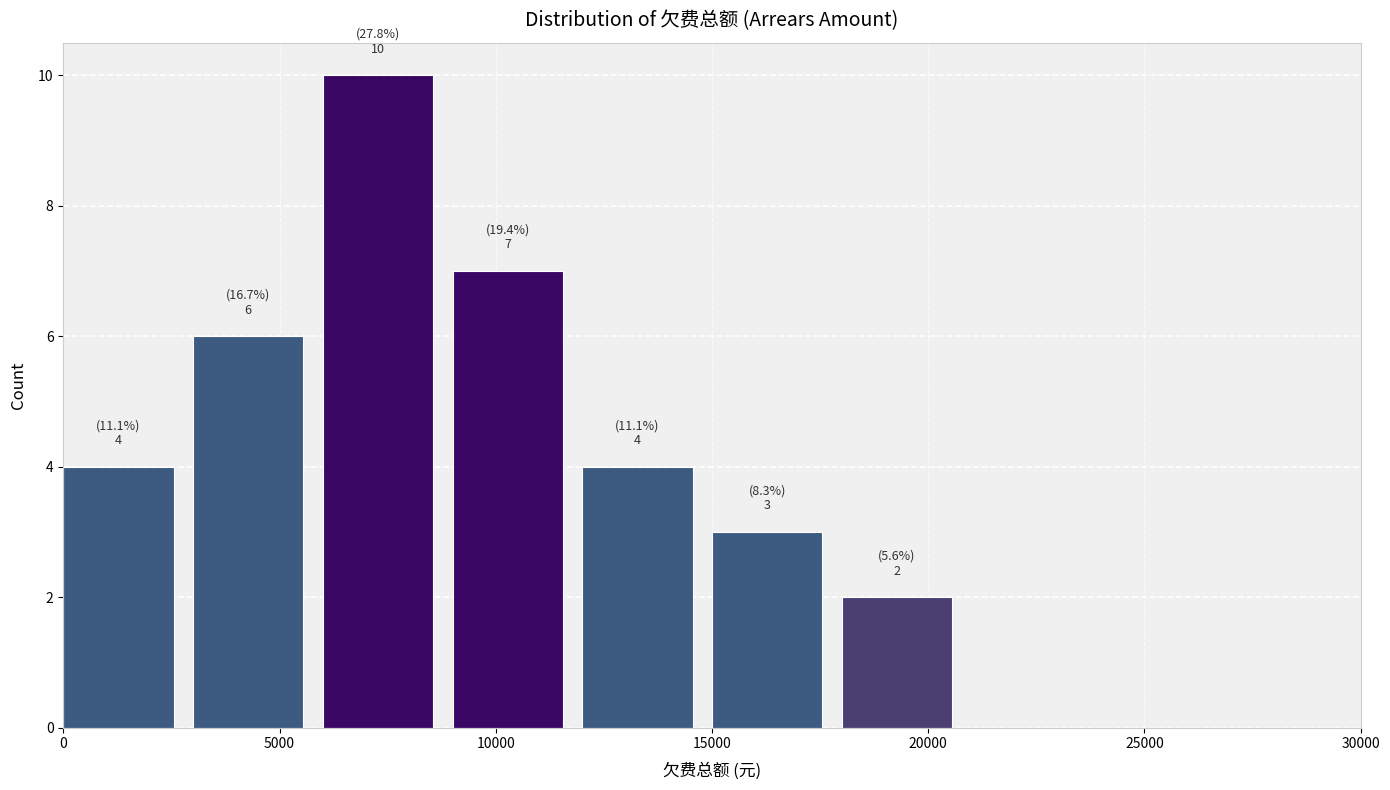

Which range on the x-axis has the tallest bar?

6000 to 9000